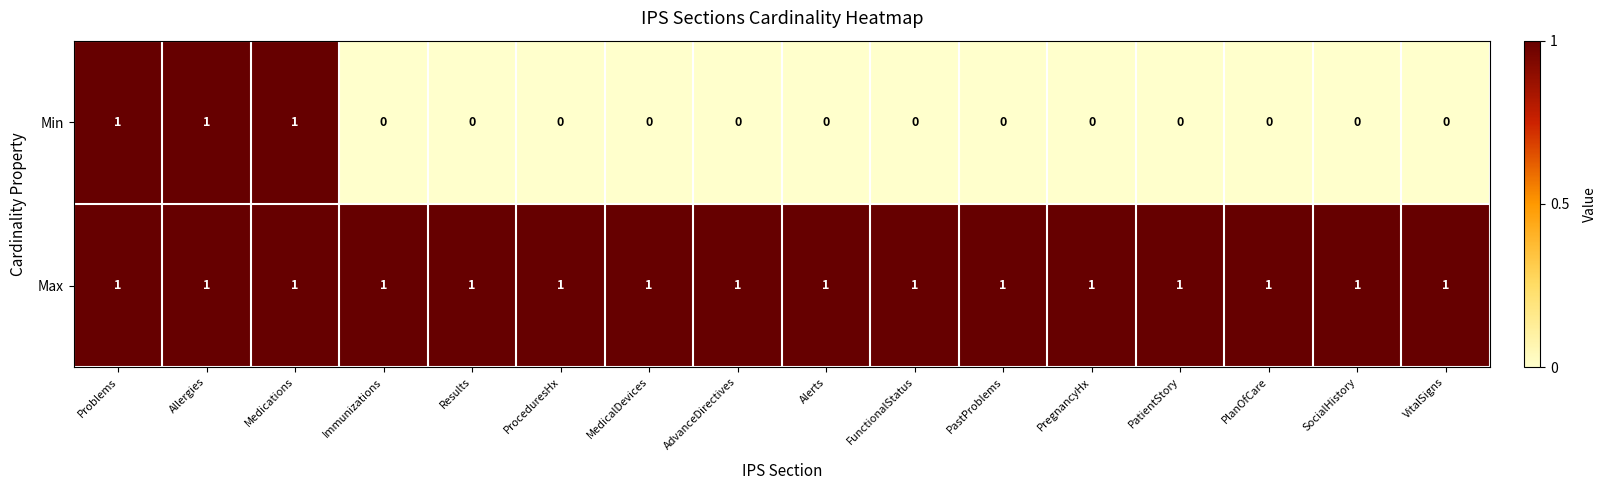

What is the sum of all Min values?

3